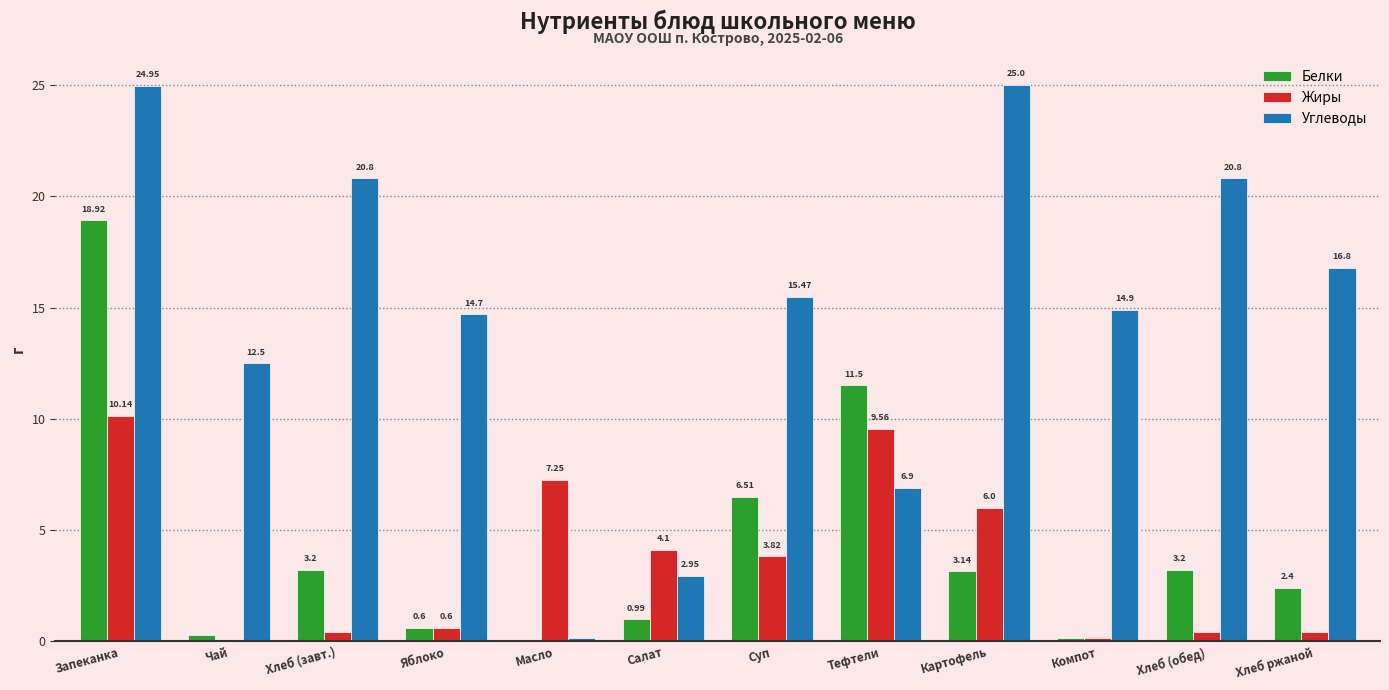

What is the average value of the Углеводы series?

14.7